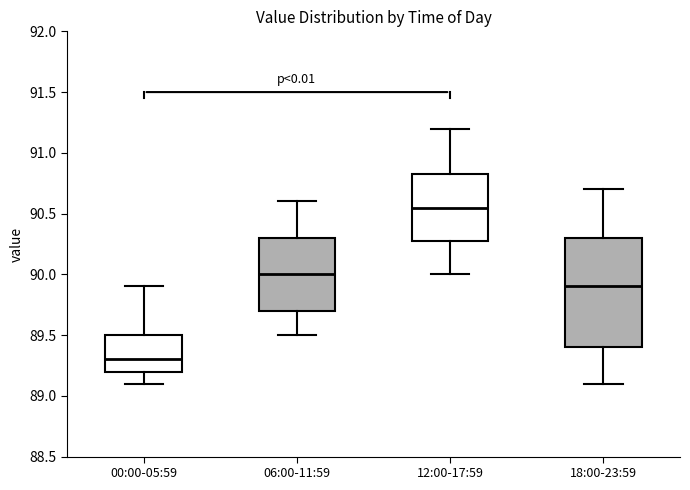

Reading left to right, read every box against the y-axis: the position of its median line, the range the box covers, and the ends of its whiskers. The values are not printed on the chart, so give them approximately, as read against the axis.

00:00-05:59: median 89.30, box 89.20 to 89.50, whiskers 89.10 to 89.90
06:00-11:59: median 90.00, box 89.70 to 90.30, whiskers 89.50 to 90.60
12:00-17:59: median 90.55, box 90.30 to 90.85, whiskers 90.00 to 91.20
18:00-23:59: median 89.90, box 89.40 to 90.30, whiskers 89.10 to 90.70